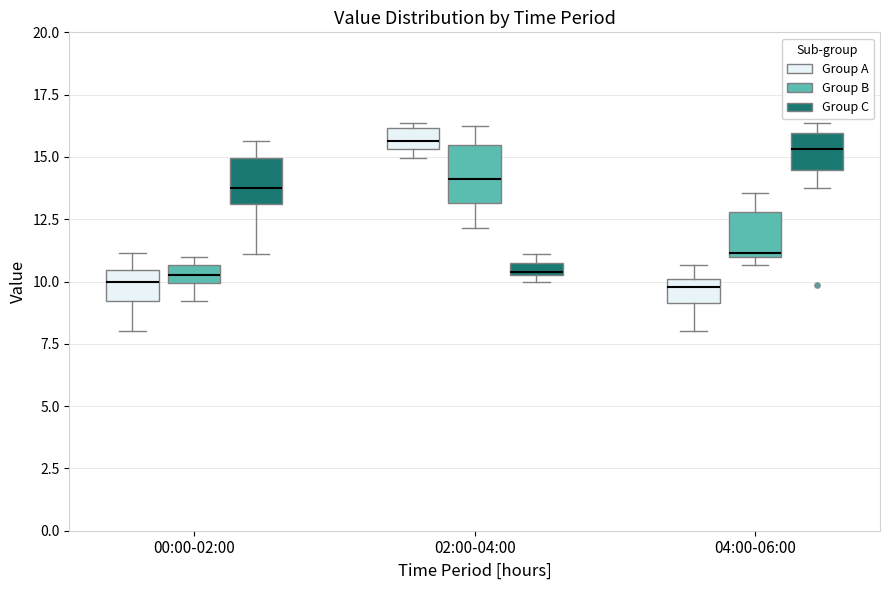

Where is the upper edge of the box for 02:00-04:00 (Group B) on the y-axis? The values are not printed on the chart, so give them approximately, as read against the axis.

15.5